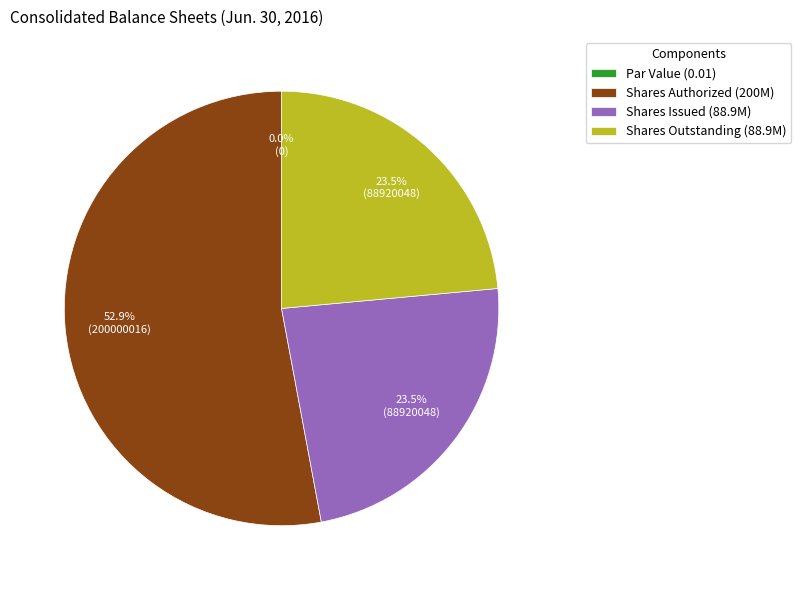

Rank the categories by value from lowest to highest.

Common stock, par value, Common stock, shares issued, Common stock, shares outstanding, Common stock, shares authorized